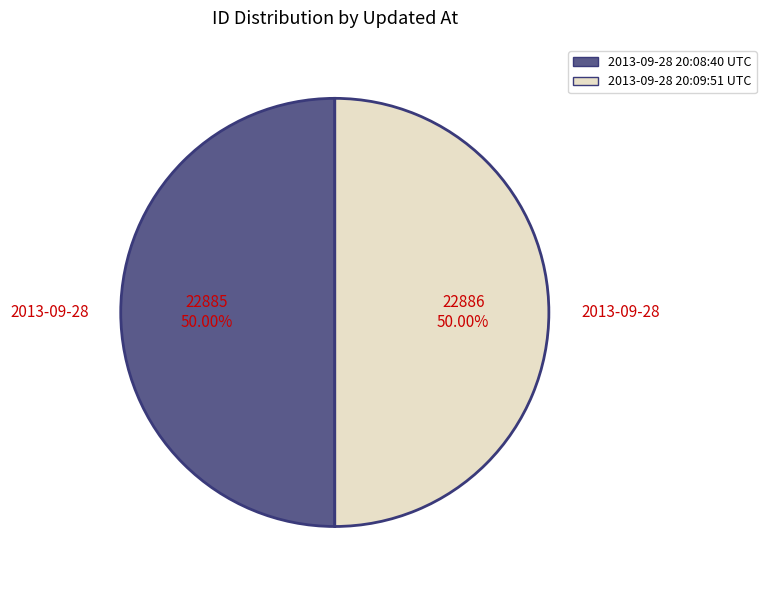

To the nearest percent, what percentage of the pie is 2013-09-28 20:09:51 UTC?

50%